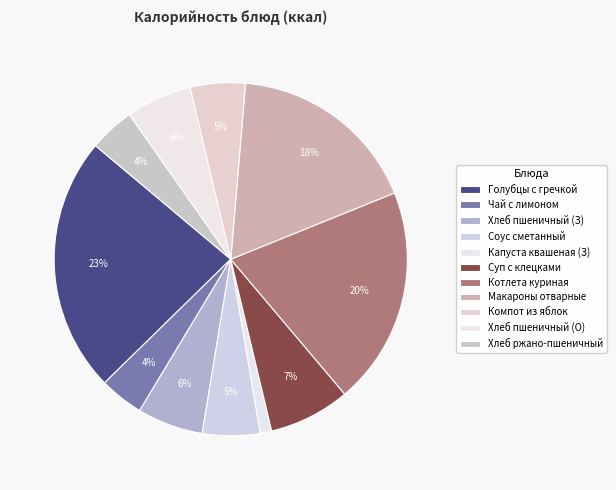

How many segments does this pie chart have?

11